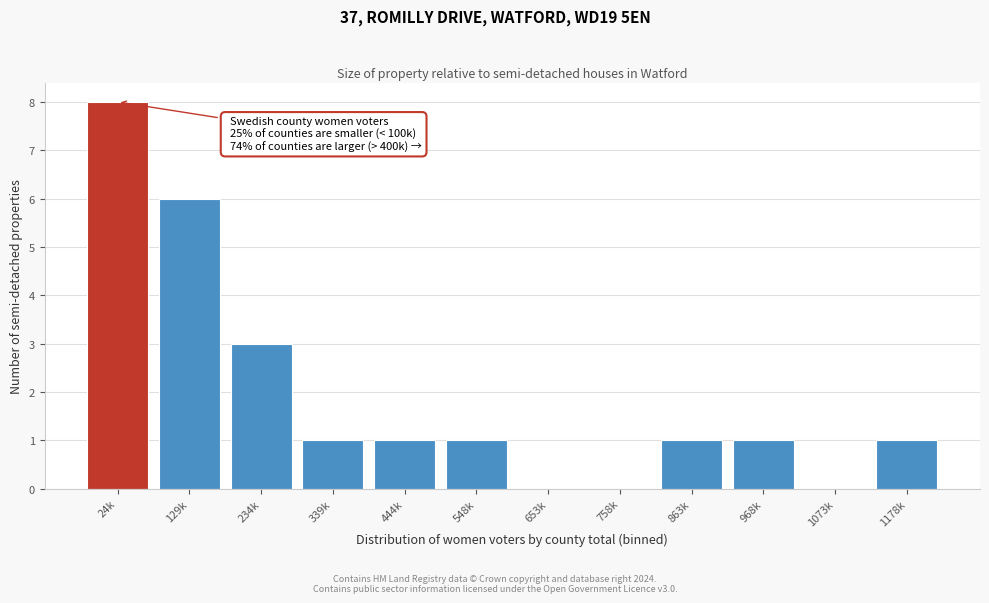

Reading left to right, transcribe all the data shown in this chart.

24k=8	129k=6	234k=3	339k=1	444k=1	548k=1	653k=0	758k=0	863k=1	968k=1	1073k=0	1178k=1